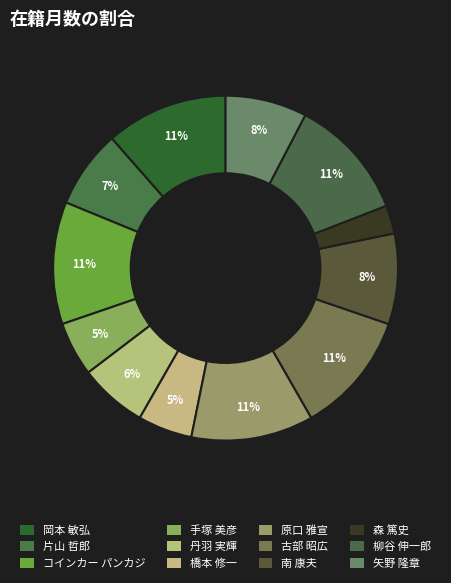

Is it true that 原口 雅宣 is 11% of the pie?

True